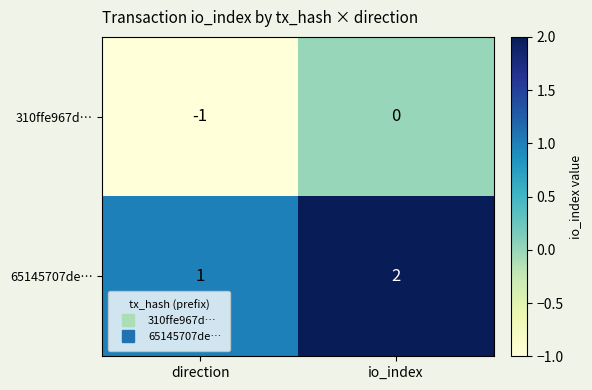

The value of 310ffe967d… at io_index is 1. True or false?

False